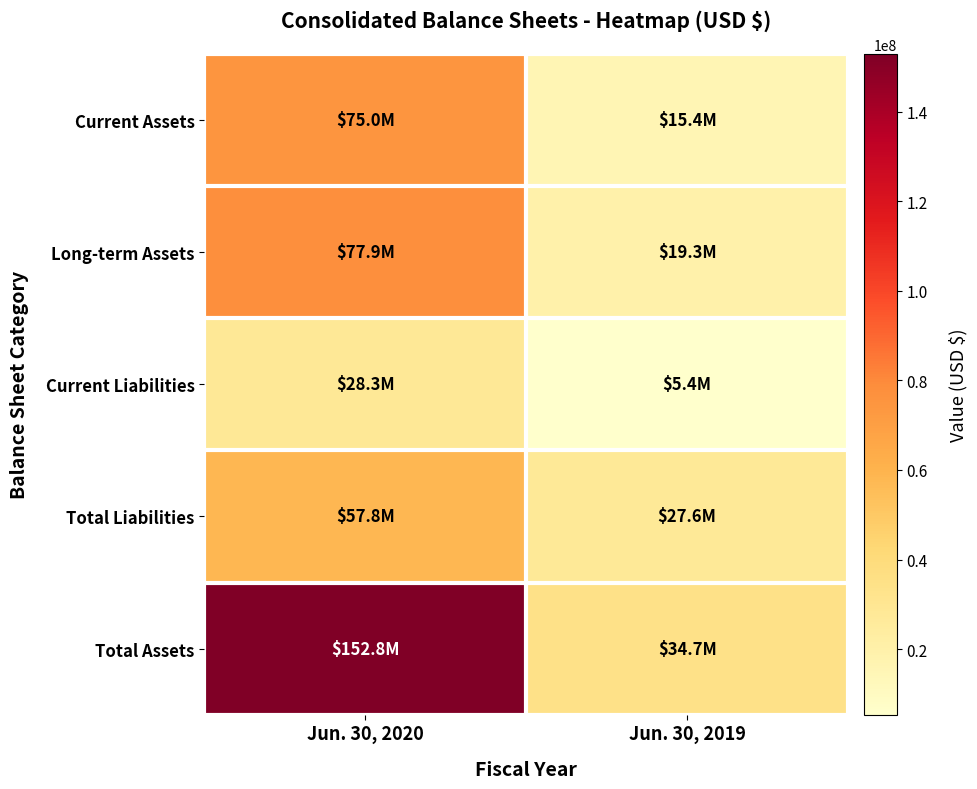

Reading right to left, extract all data points from this chart.

Current Assets: Jun. 30, 2019=15432864	Jun. 30, 2020=74965772
Long-term Assets: Jun. 30, 2019=19288527	Jun. 30, 2020=77870558
Current Liabilities: Jun. 30, 2019=5372576	Jun. 30, 2020=28306581
Total Liabilities: Jun. 30, 2019=27633573	Jun. 30, 2020=57821034
Total Assets: Jun. 30, 2019=34721391	Jun. 30, 2020=152836330